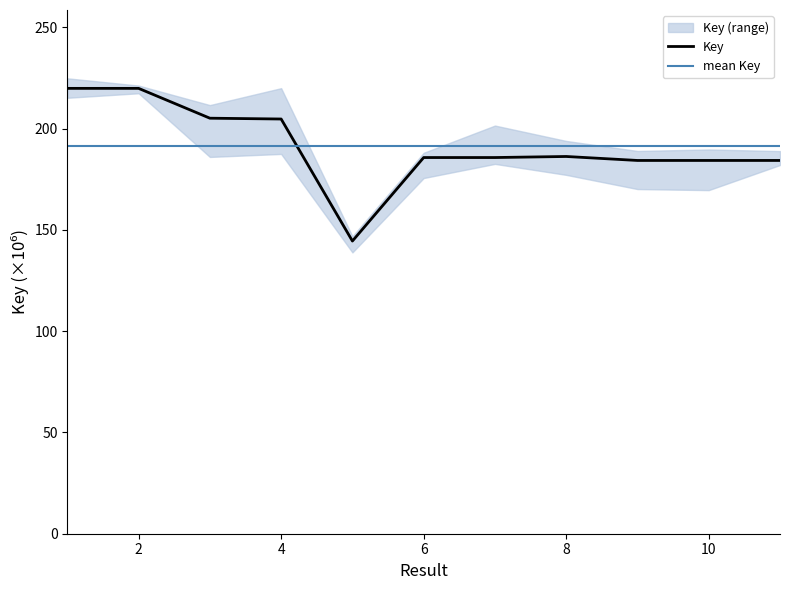

What value does the data have at 7?

185.8